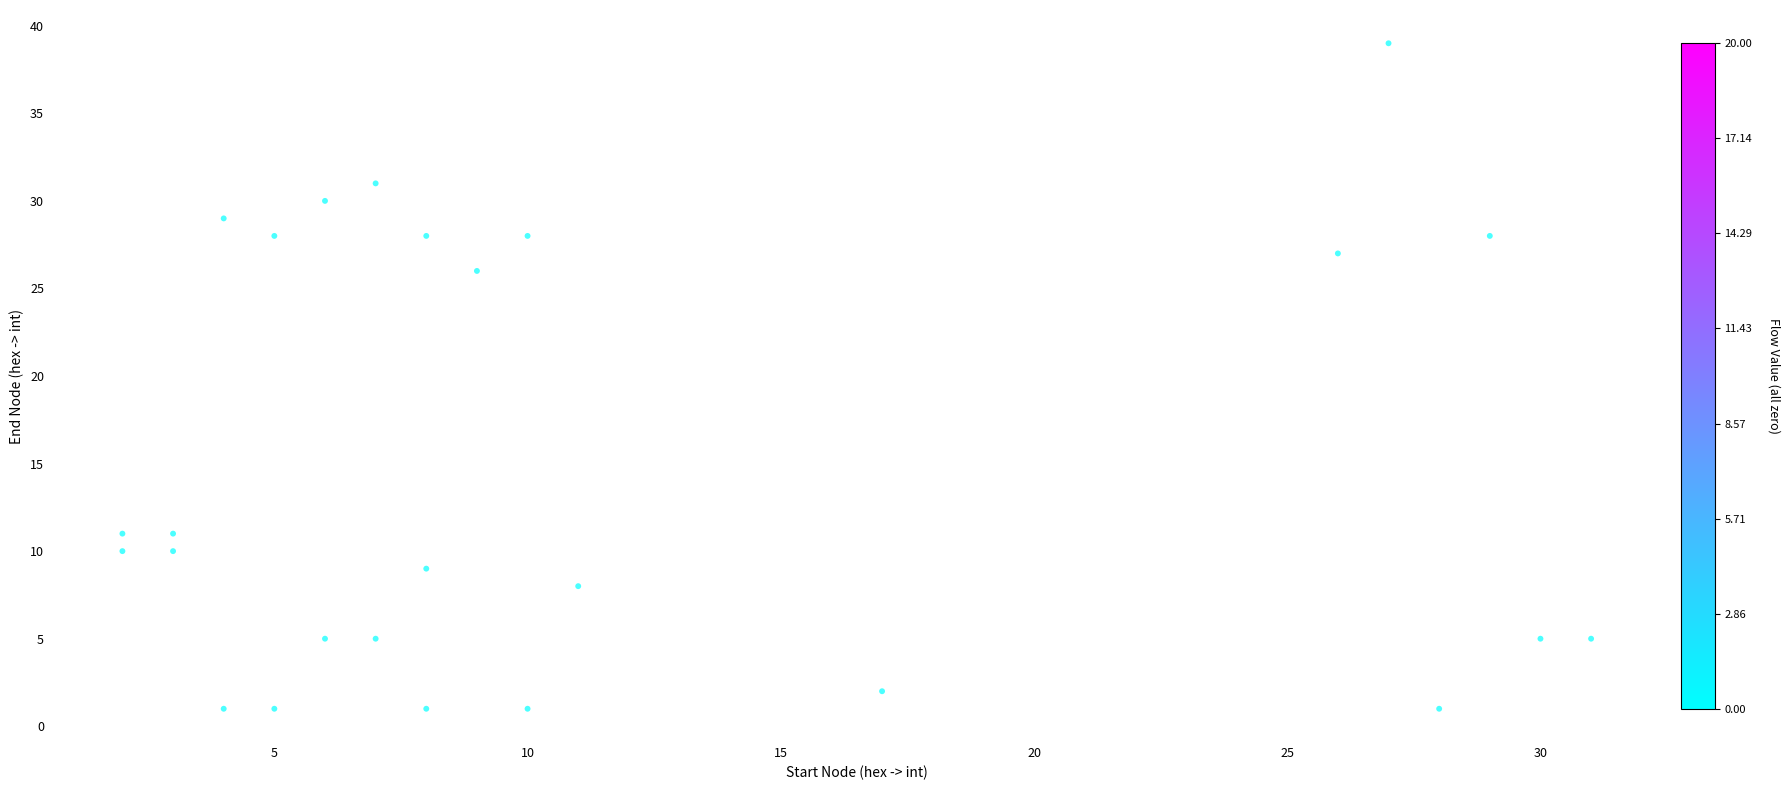

What is the range of Y values (max minus min)?

38